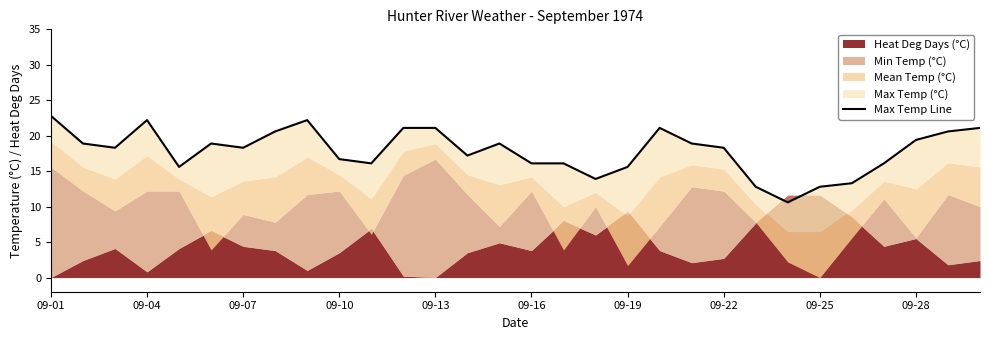

What is the value of the 16th point from the left?

16.1